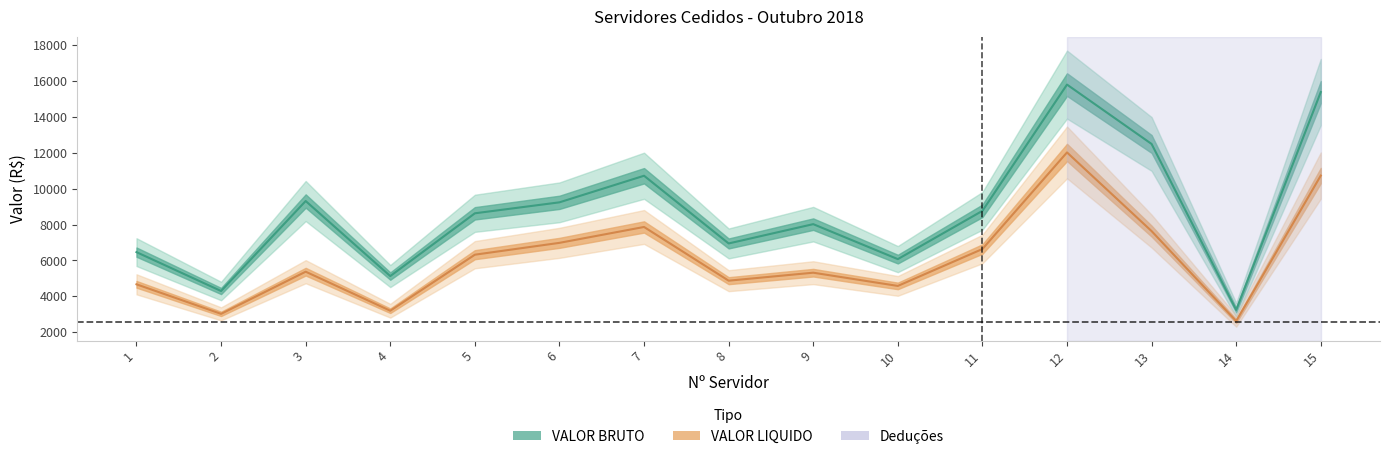

Is it true that VALOR BRUTO equals 16544.0 at 6?

False